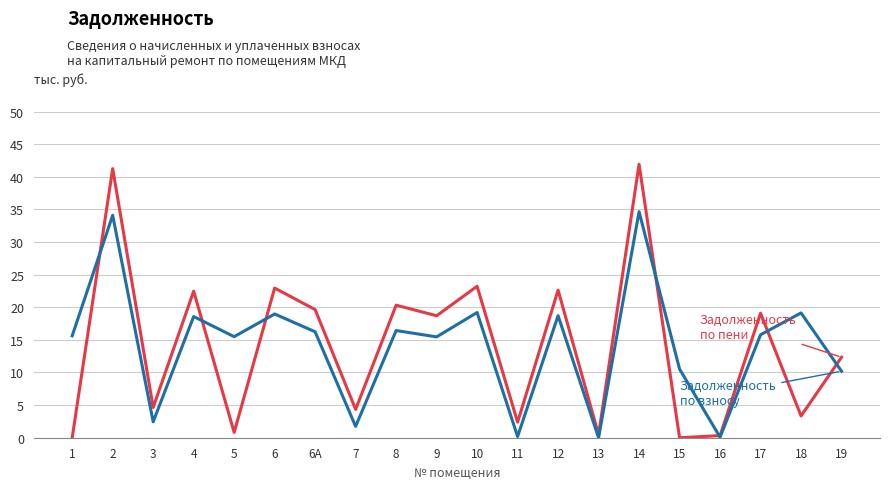

What is the maximum value shown in the chart?

41.9